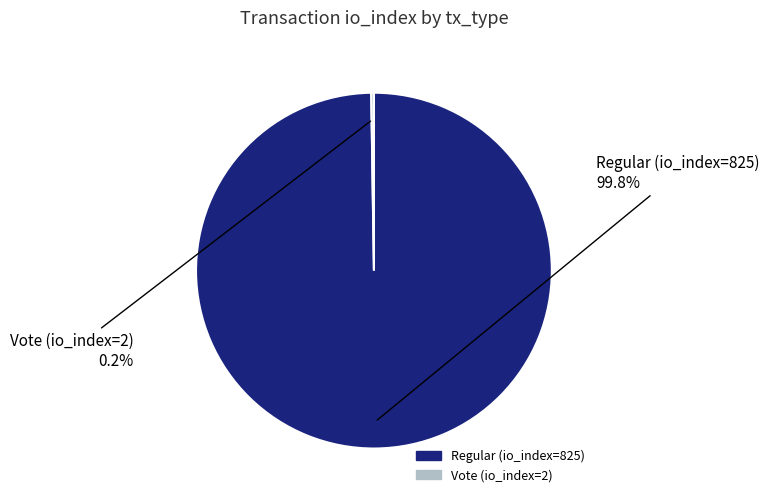

True or false: Regular (io_index=825) accounts for 89% of the total.

False